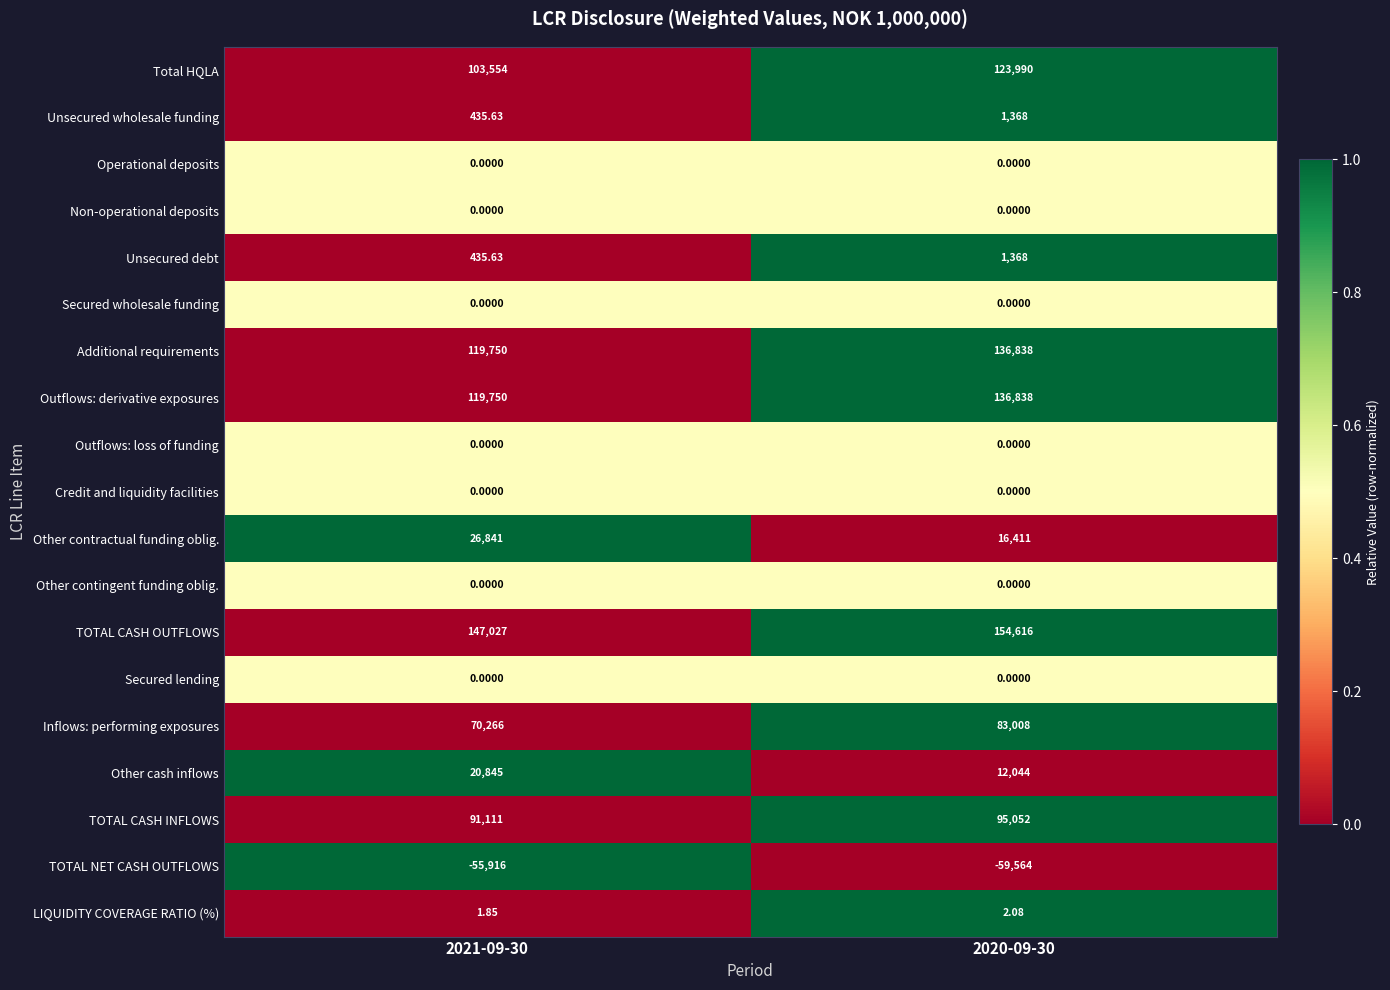

Which series has the largest total across all categories?

TOTAL CASH OUTFLOWS